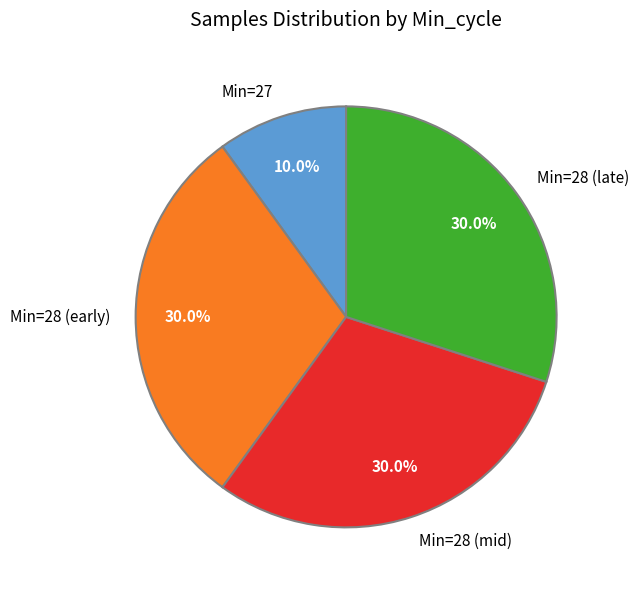

Is the sum of Min=28 (mid) and Min=28 (early) greater than half?

Yes